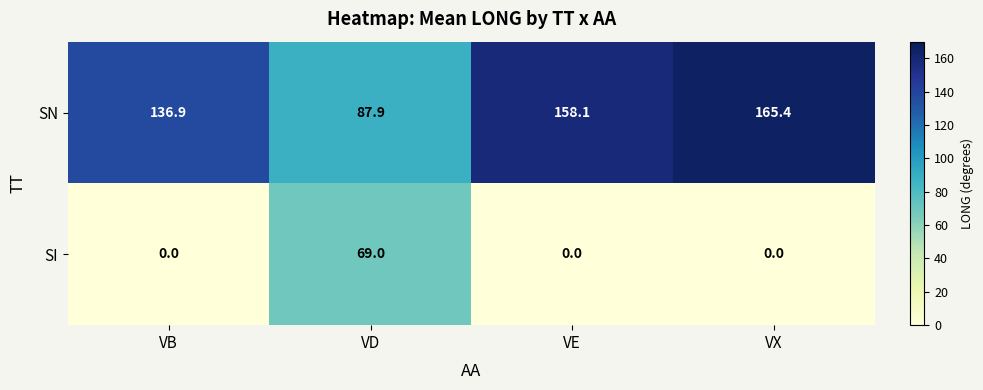

Rank the series at VX from highest to lowest value.

SN, SI